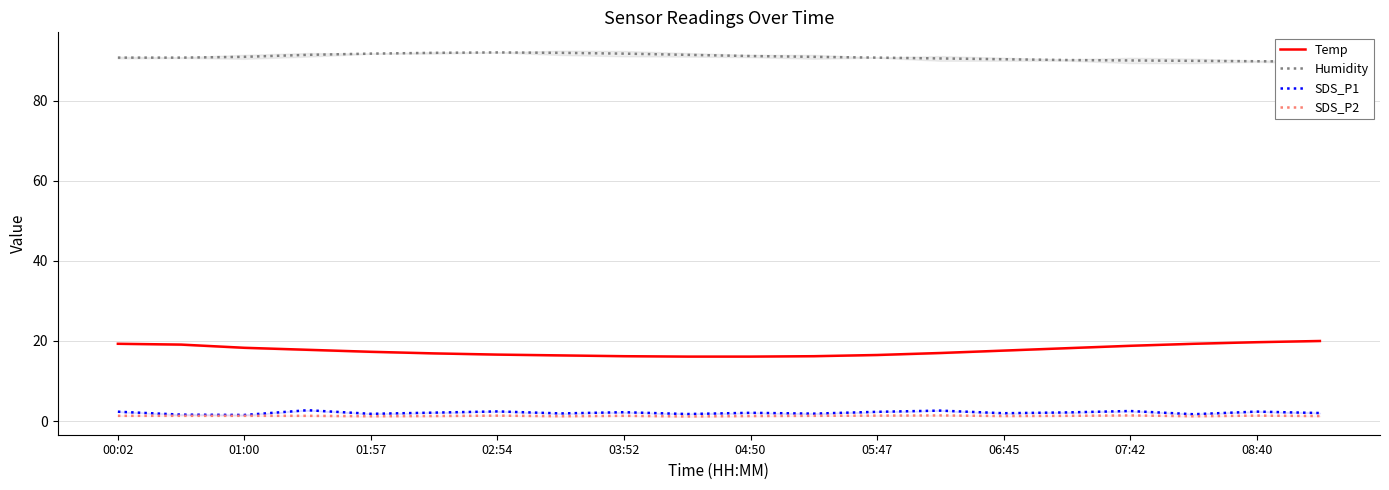

What is the total value across all series at 14?

111.2